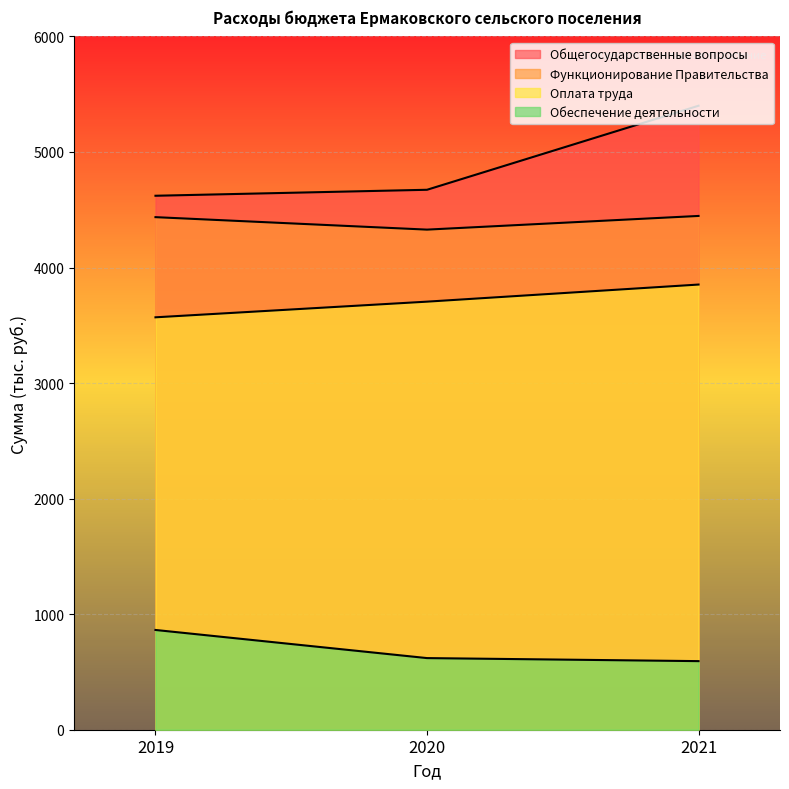

Reading right to left, transcribe all the data shown in this chart.

Общегосударственные вопросы: 2021=5400.0	2020=4672.7	2019=4621.0
Функционирование Правительства: 2021=4446.3	2020=4327.9	2019=4435.8
Оплата труда: 2021=3852.5	2020=3704.5	2019=3569.0
Обеспечение деятельности: 2021=593.6	2020=619.9	2019=863.3